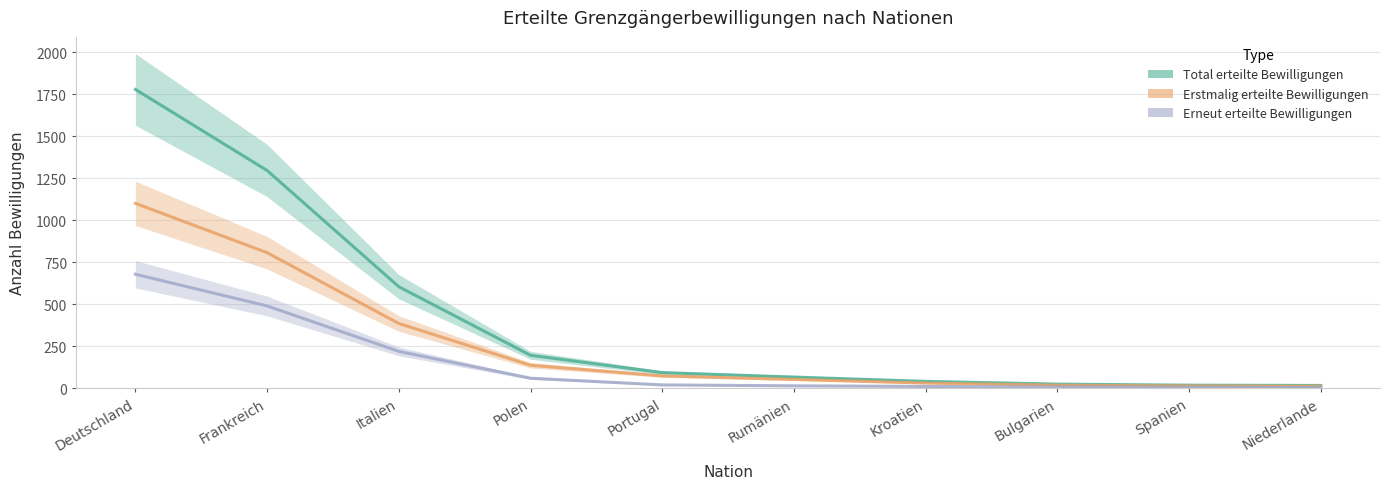

Reading left to right, what are all the values shown in this chart?

Total erteilte Bewilligungen: Deutschland=1778.7	Frankreich=1296.1	Italien=604.1	Polen=195.8	Portugal=92.6	Rumänien=66.1	Kroatien=40.5	Bulgarien=24.2	Spanien=17.9	Niederlande=16.1
Erstmalig erteilte Bewilligungen: Deutschland=1100.4	Frankreich=806.6	Italien=385.1	Polen=136.5	Portugal=73.1	Rumänien=52.1	Kroatien=30.3	Bulgarien=17.4	Spanien=13.0	Niederlande=11.6
Erneut erteilte Bewilligungen: Deutschland=678.3	Frankreich=489.5	Italien=219.0	Polen=59.3	Portugal=19.4	Rumänien=14.0	Kroatien=10.3	Bulgarien=6.8	Spanien=4.9	Niederlande=4.5